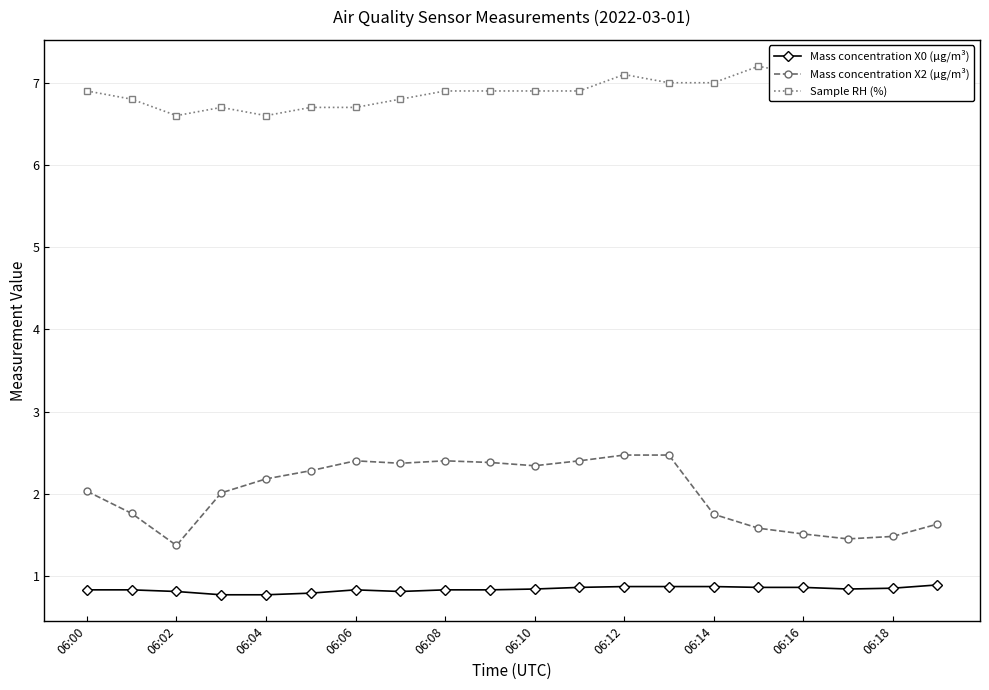

Reading right to left, what are all the values shown in this chart?

Mass concentration X0 (μg/m³): 0.9	0.8	0.8	0.9	0.9	0.9	0.9	0.9	0.9	0.8	0.8	0.8	0.8	0.8	0.8	0.8	0.8	0.8	0.8	0.8
Mass concentration X2 (μg/m³): 1.6	1.5	1.4	1.5	1.6	1.8	2.5	2.5	2.4	2.3	2.4	2.4	2.4	2.4	2.3	2.2	2.0	1.4	1.8	2.0
Sample RH (%): 7.2	7.1	7.0	7.1	7.2	7.0	7.0	7.1	6.9	6.9	6.9	6.9	6.8	6.7	6.7	6.6	6.7	6.6	6.8	6.9